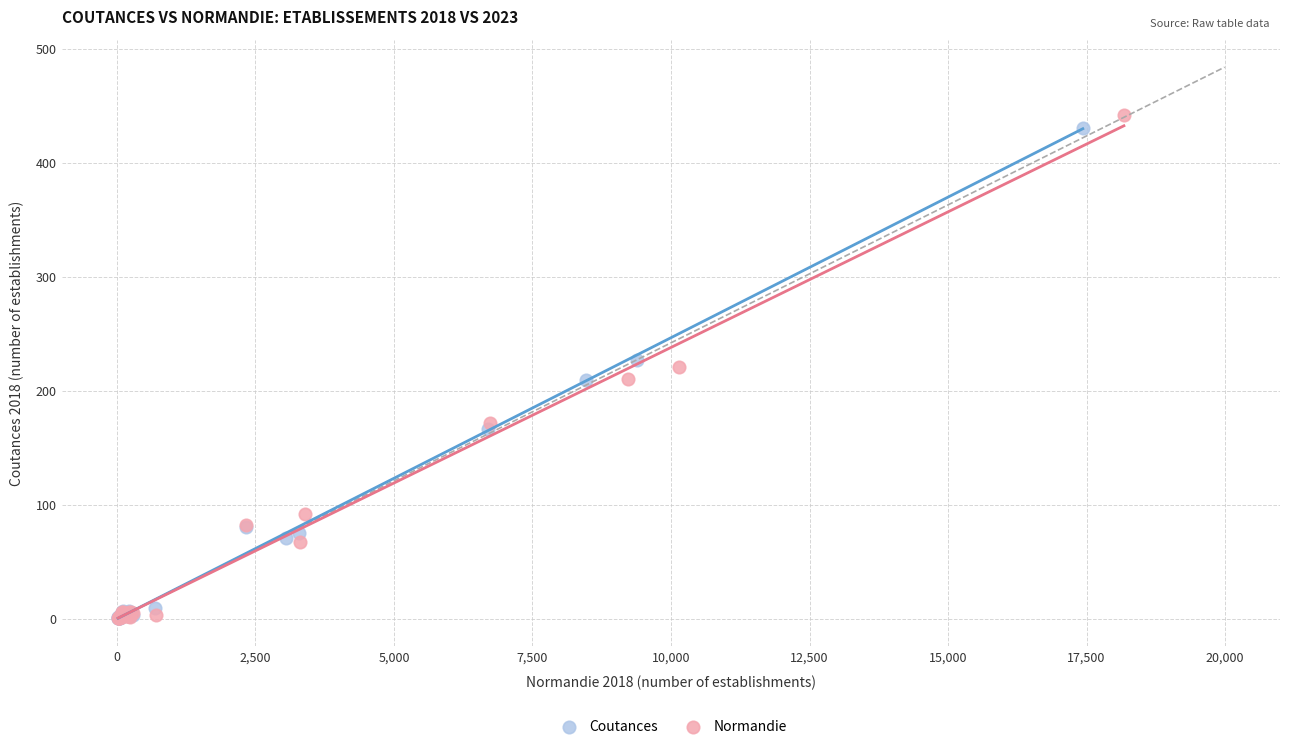

Which series has the widest spread of Y values?

Normandie